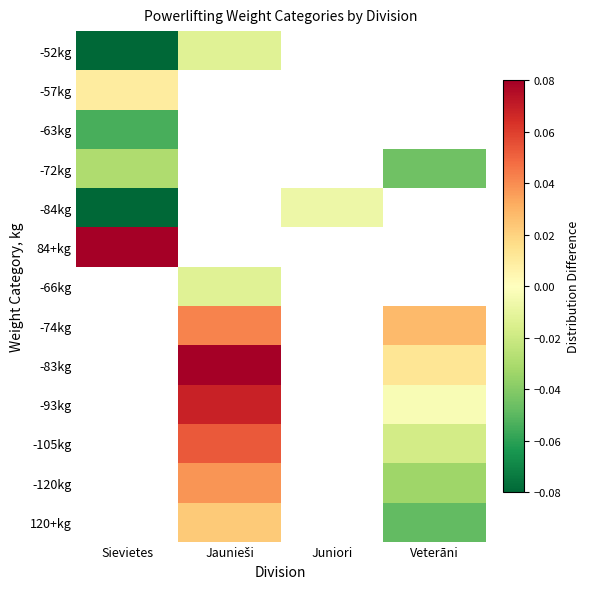

At how many categories does at least one series exceed 0?

3